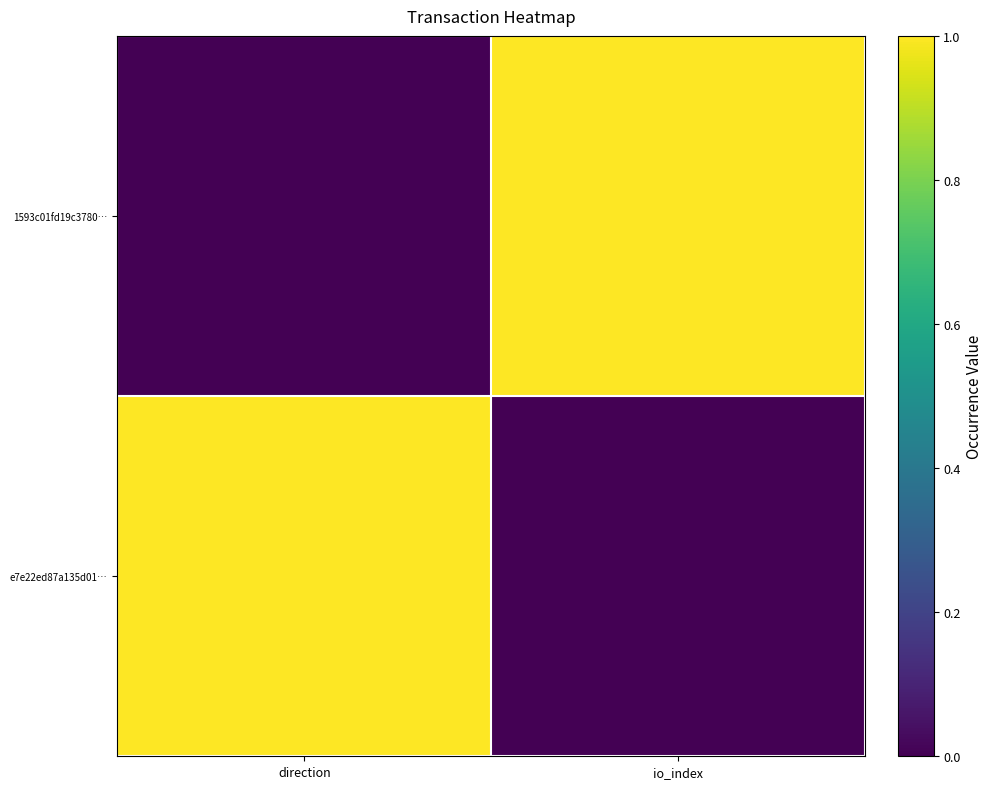

Reading left to right, list all the values displayed in this chart.

1593c01fd19c3780…: direction=0	io_index=1
e7e22ed87a135d01…: direction=1	io_index=0